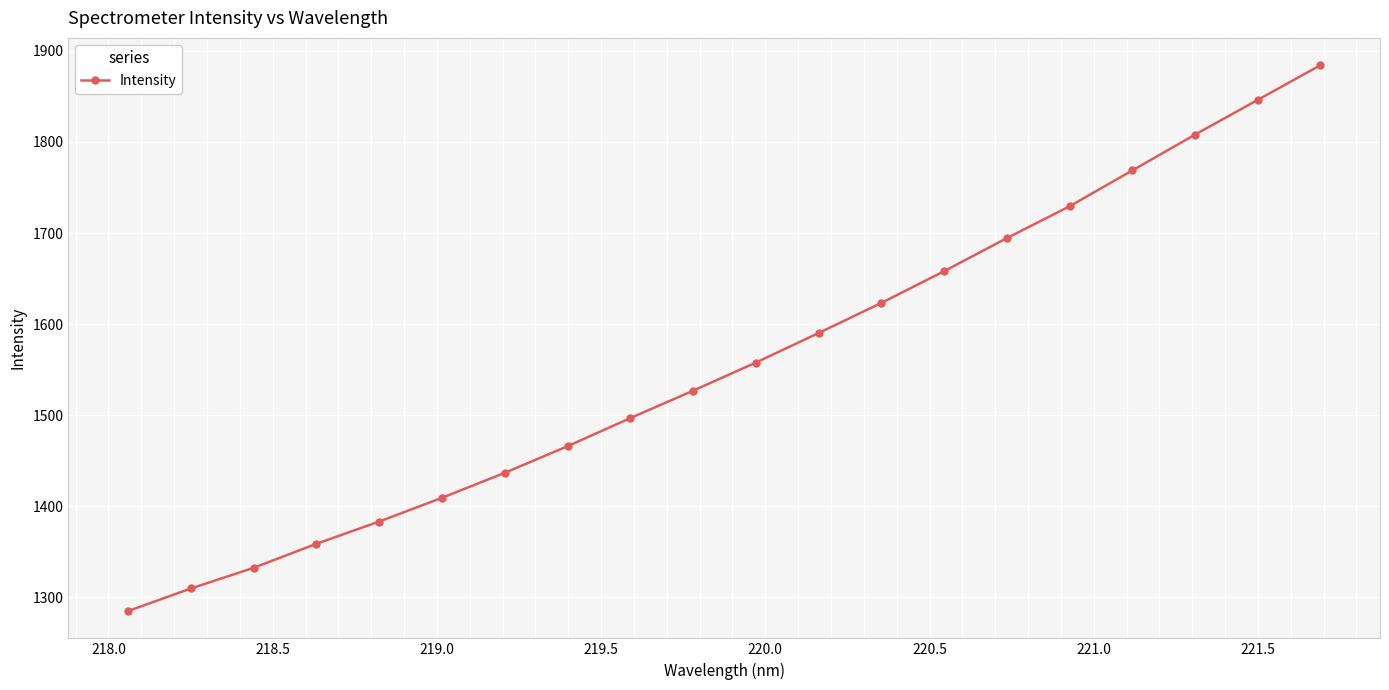

True or false: the data has more than 2 interior local peaks.

False